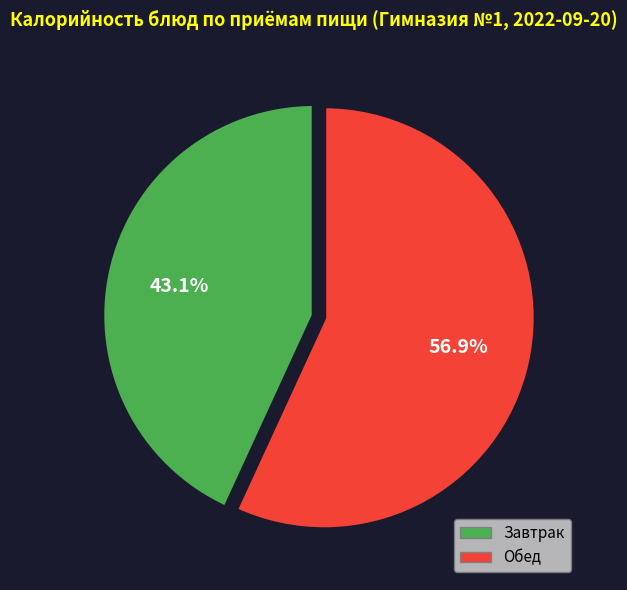

Is there a majority slice in this chart?

Yes